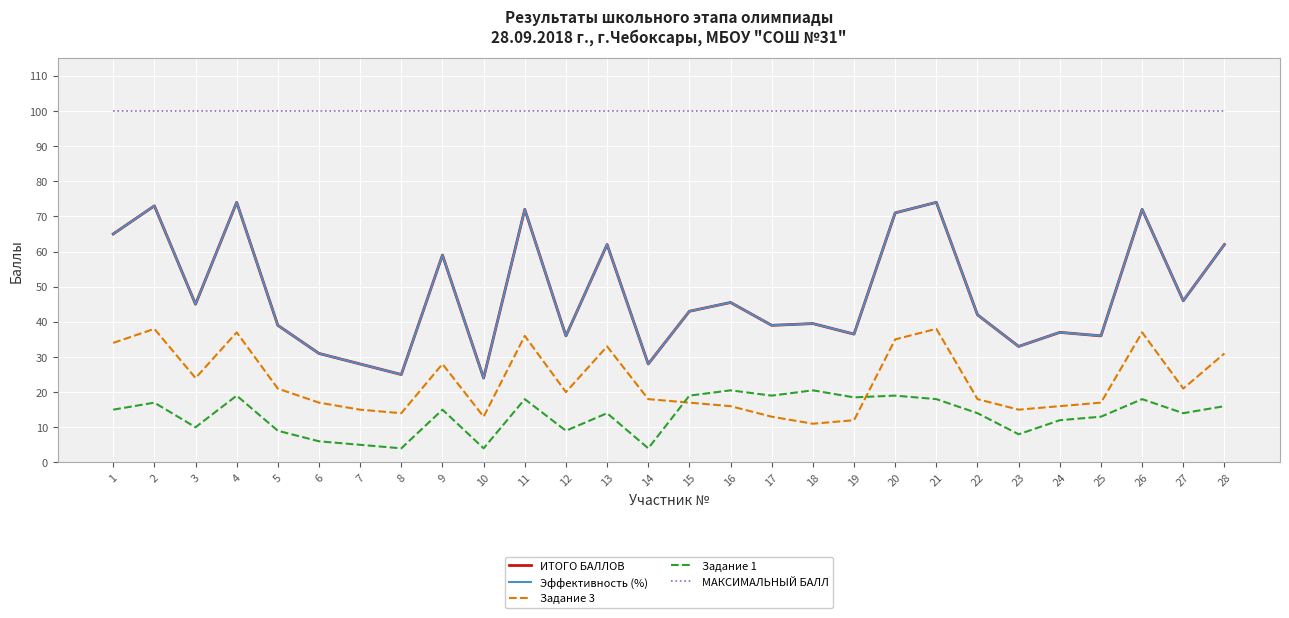

Is this an area chart (filled region under the line)?

No